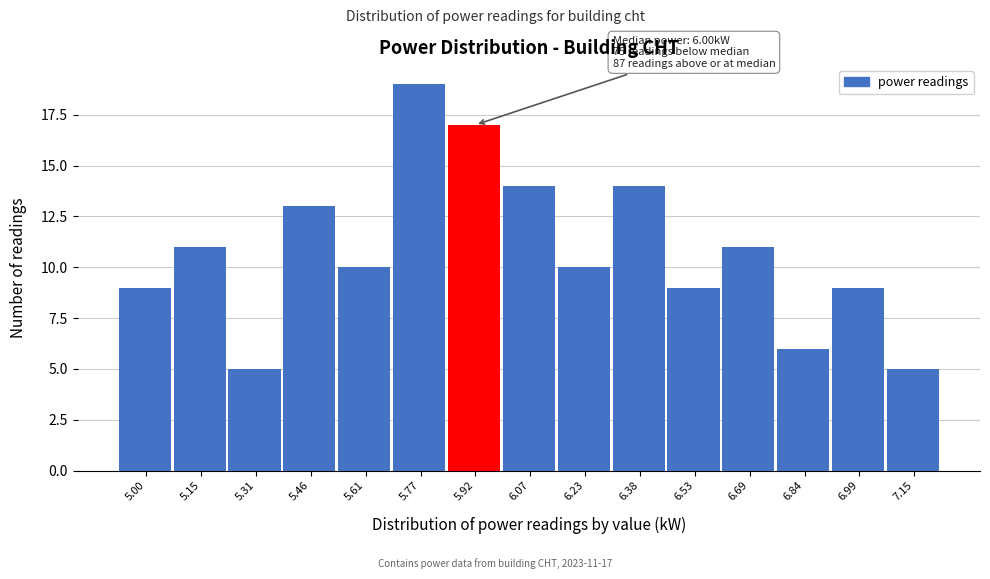

Reading left to right, extract all data points from this chart.

5.00=9	5.15=11	5.31=5	5.46=13	5.61=10	5.77=19	5.92=17	6.07=14	6.23=10	6.38=14	6.53=9	6.69=11	6.84=6	6.99=9	7.15=5